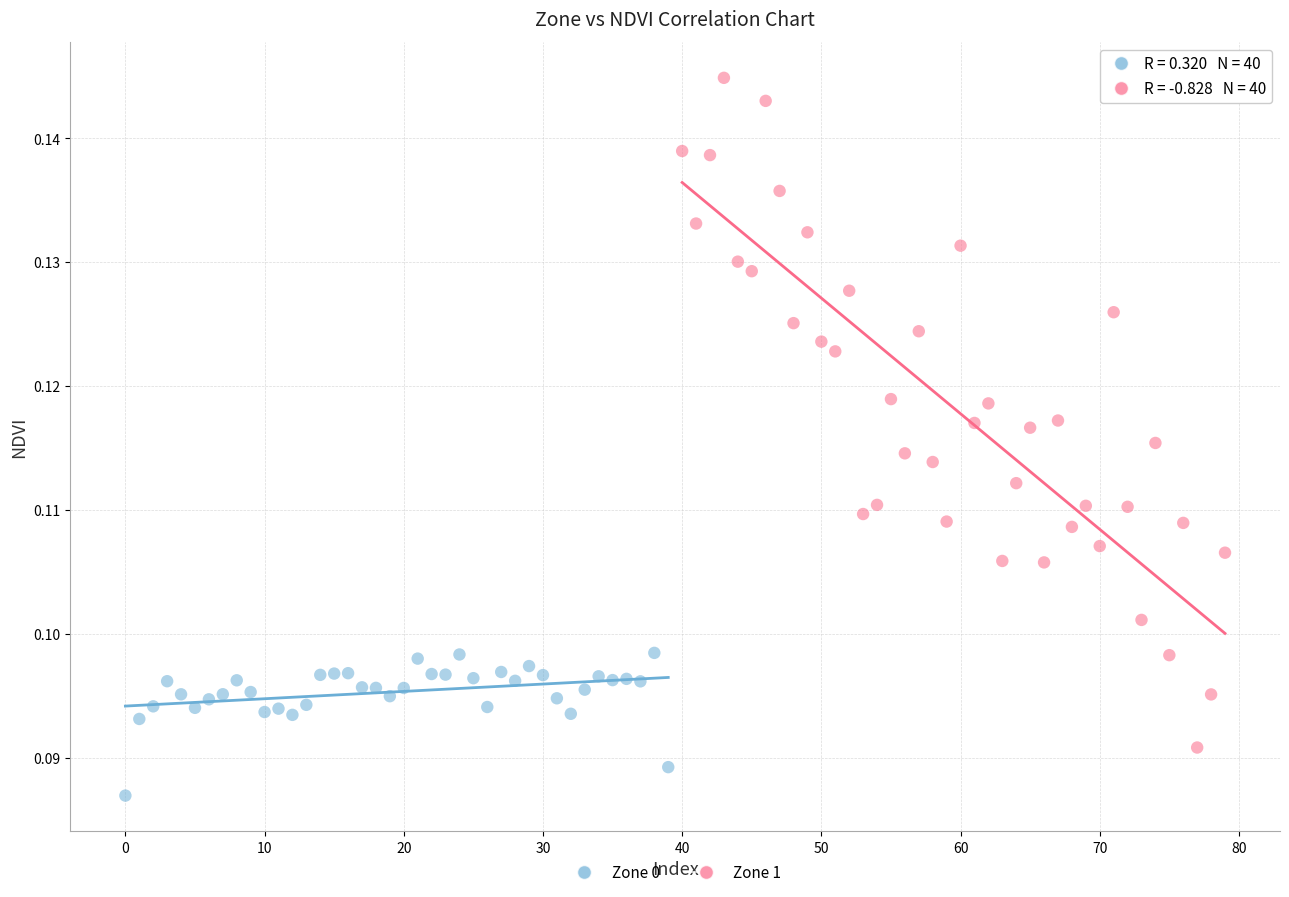

Which series has the largest Y range (max minus min)?

Zone 1